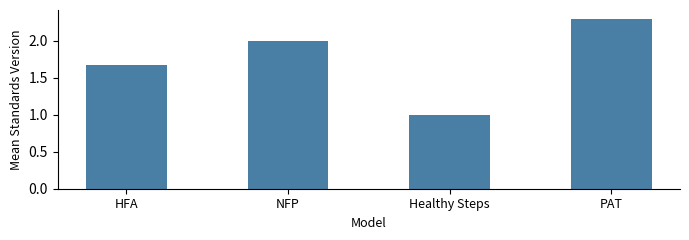

How many bars are there in total?

4